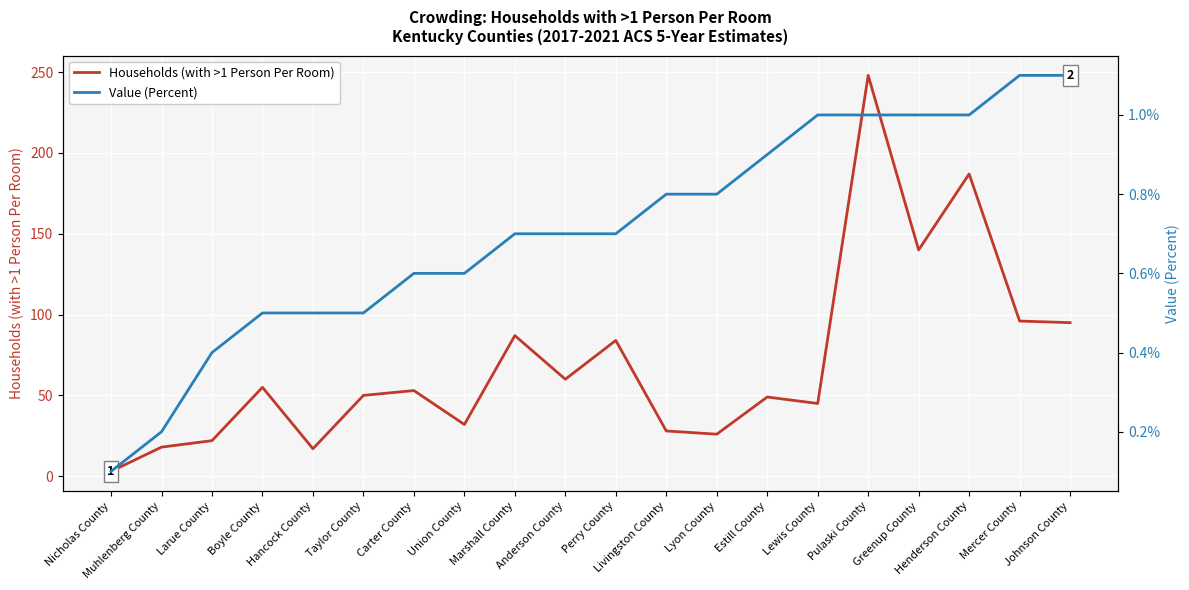

What is the sum of all Value (Percent) values?

14.2